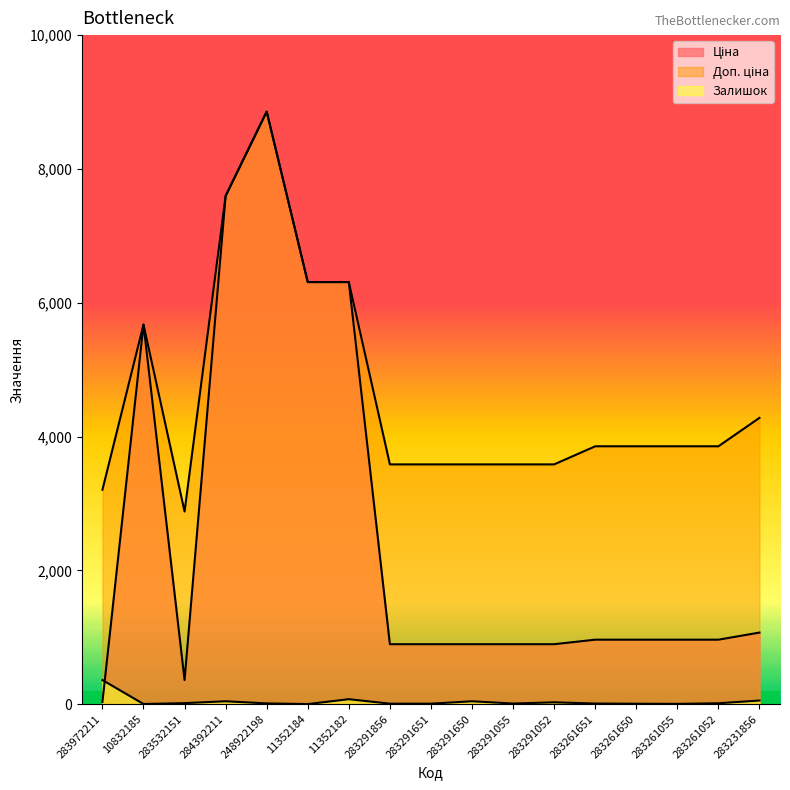

Reading left to right, list all the values displayed in this chart.

Ціна: 32.0	5673.8	359.9	7596.5	8856.7	6308.8	6308.8	895.9	895.9	895.9	895.9	895.9	963.5	963.5	963.5	963.5	1069.8
Доп. ціна: 3205.0	5673.8	2878.8	7596.5	8856.7	6308.8	6308.8	3583.6	3583.6	3583.6	3583.6	3583.6	3854.0	3854.0	3854.0	3854.0	4279.1
Залишок: 360.0	2.0	15.0	43.0	11.0	1.0	74.0	7.0	7.0	43.0	9.0	27.0	9.0	6.0	4.0	13.0	54.0